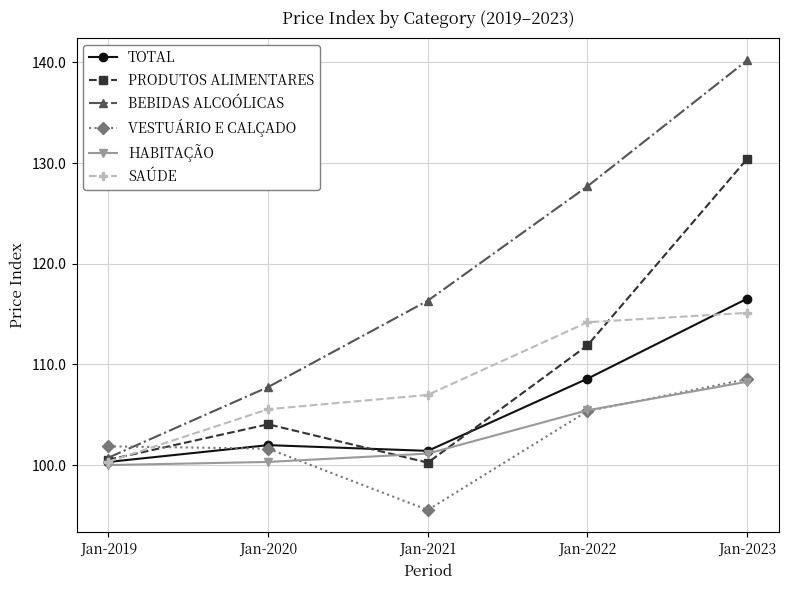

Which series has the largest range (max minus min)?

BEBIDAS ALCOÓLICAS